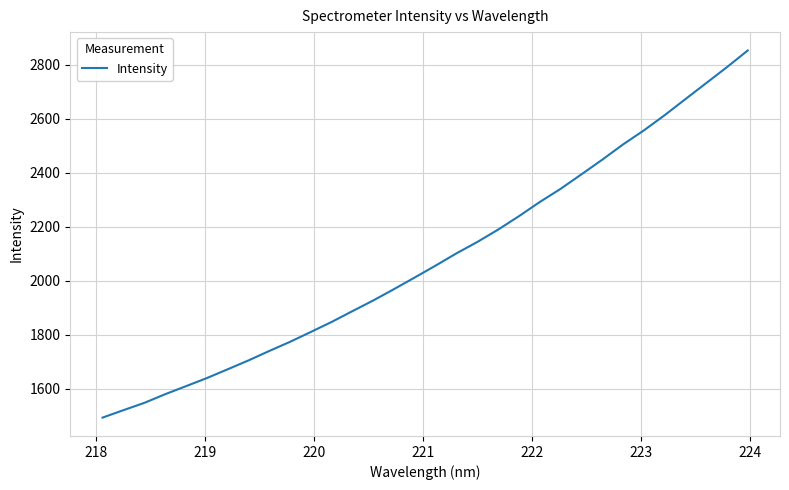

What is the difference between the maximum and minimum values?

1360.4